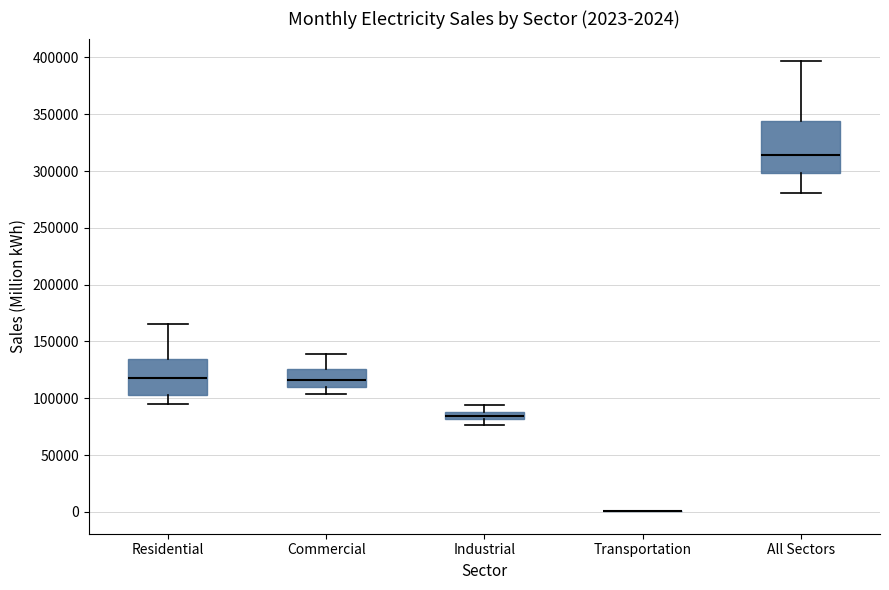

Comparing the boxes themselves (not the whiskers), which one is the tallest?

All Sectors